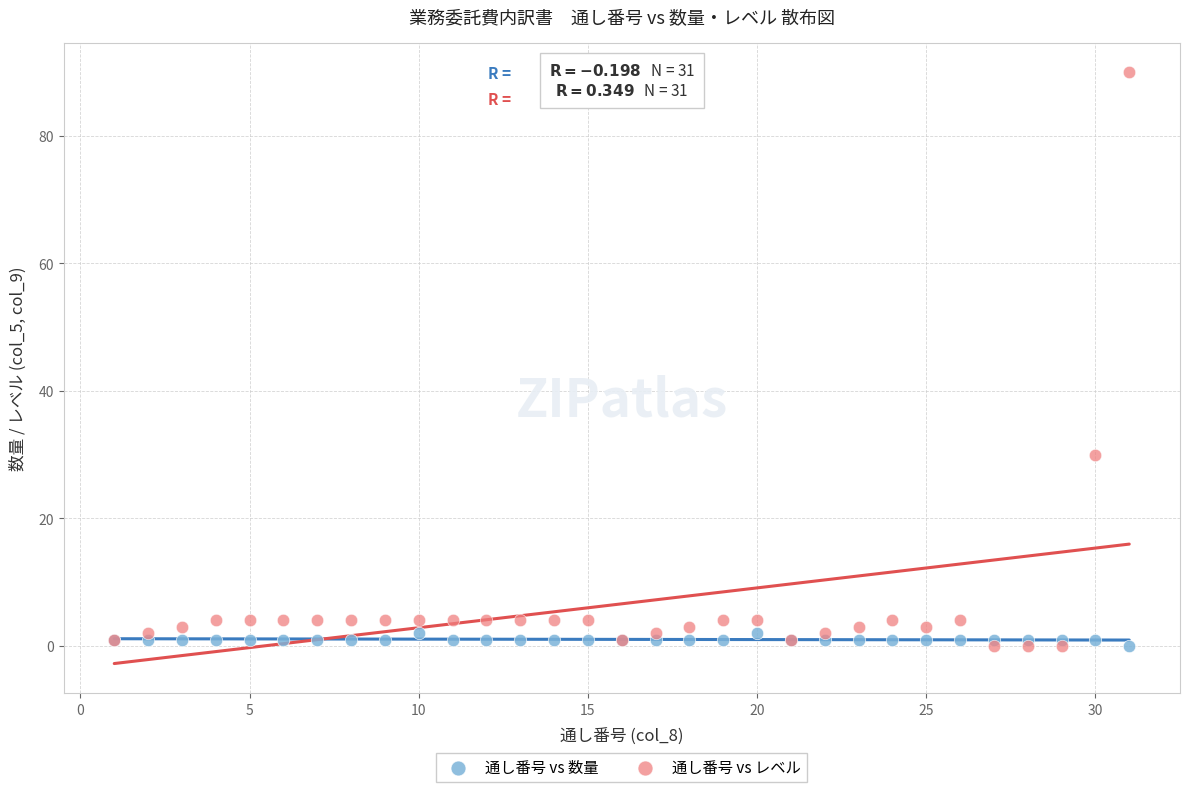

Which series has the largest Y range (max minus min)?

通し番号 vs レベル